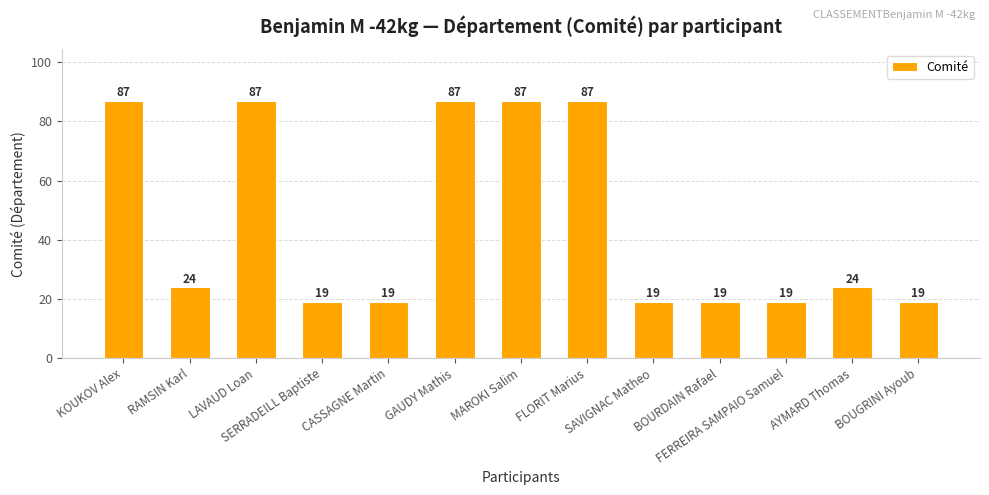

What is the greatest value displayed?

87